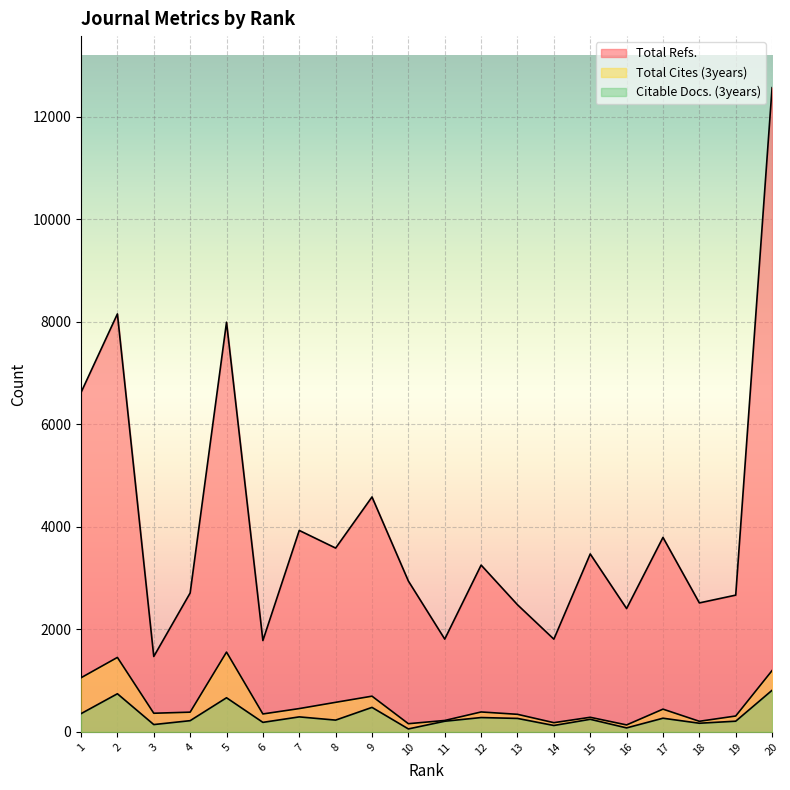

Rank the series by their maximum value, from highest to lowest.

Total Refs., Total Cites (3years), Citable Docs. (3years)